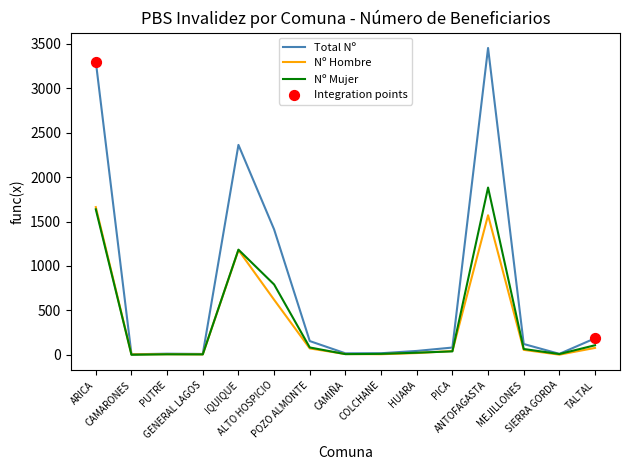

Which series has the largest range (max minus min)?

Total Nº